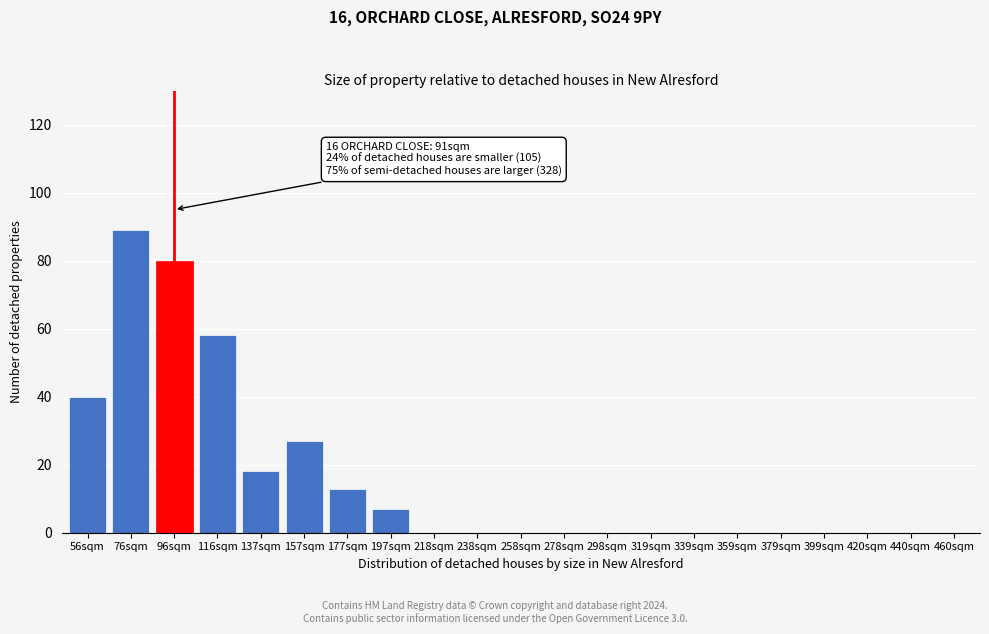

Reading left to right, transcribe all the data shown in this chart.

56sqm=40	76sqm=89	96sqm=80	116sqm=58	137sqm=18	157sqm=27	177sqm=13	197sqm=7	218sqm=0	238sqm=0	258sqm=0	278sqm=0	298sqm=0	319sqm=0	339sqm=0	359sqm=0	379sqm=0	399sqm=0	420sqm=0	440sqm=0	460sqm=0